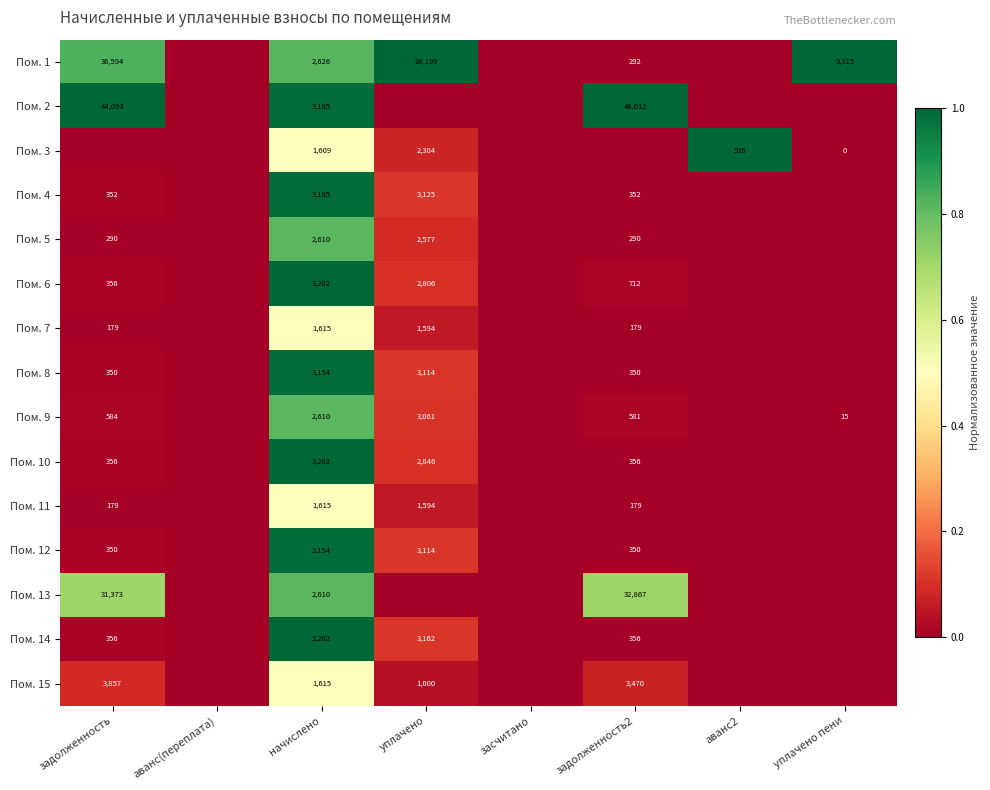

What is the total value across all series at начислено?

39154